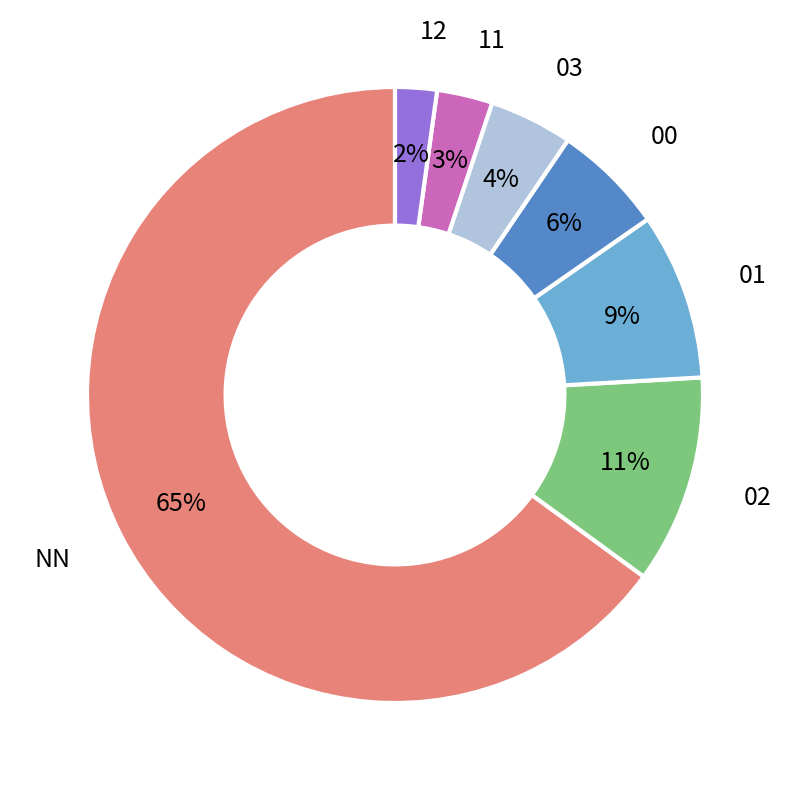

What is the ratio of the value at 11 to the value at 02?

0.3